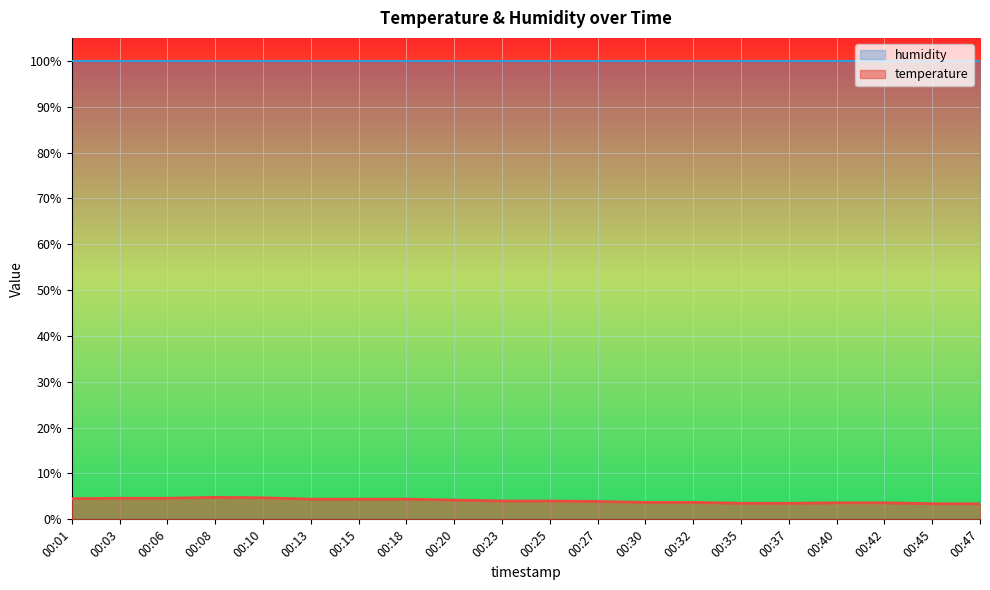

At which label does the data first exceed 4?

00:01